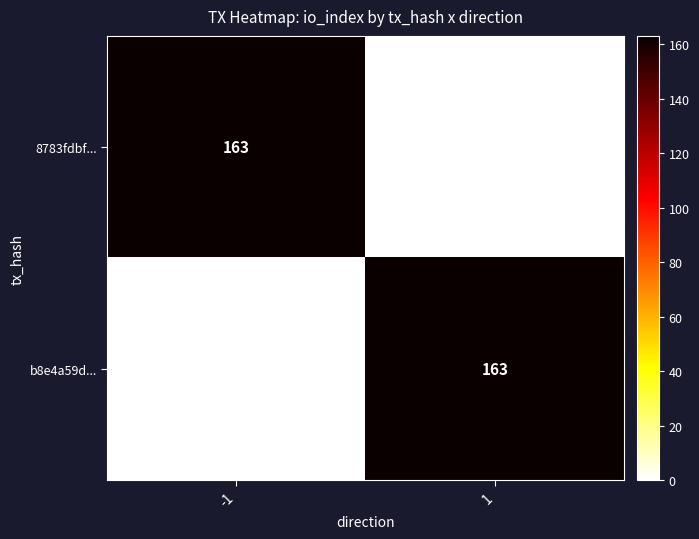

What is the average value of the b8e4a59d... series?

82